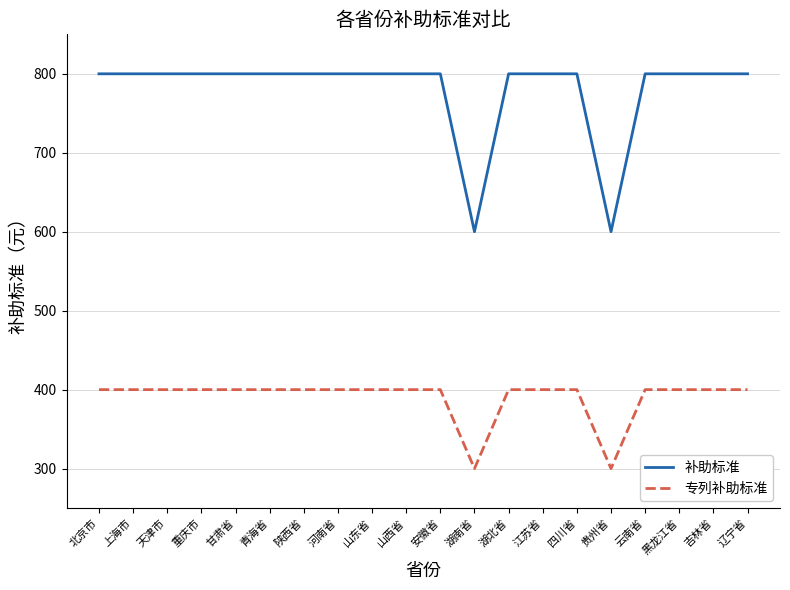

What is the lowest value of the 专列补助标准 series?

300